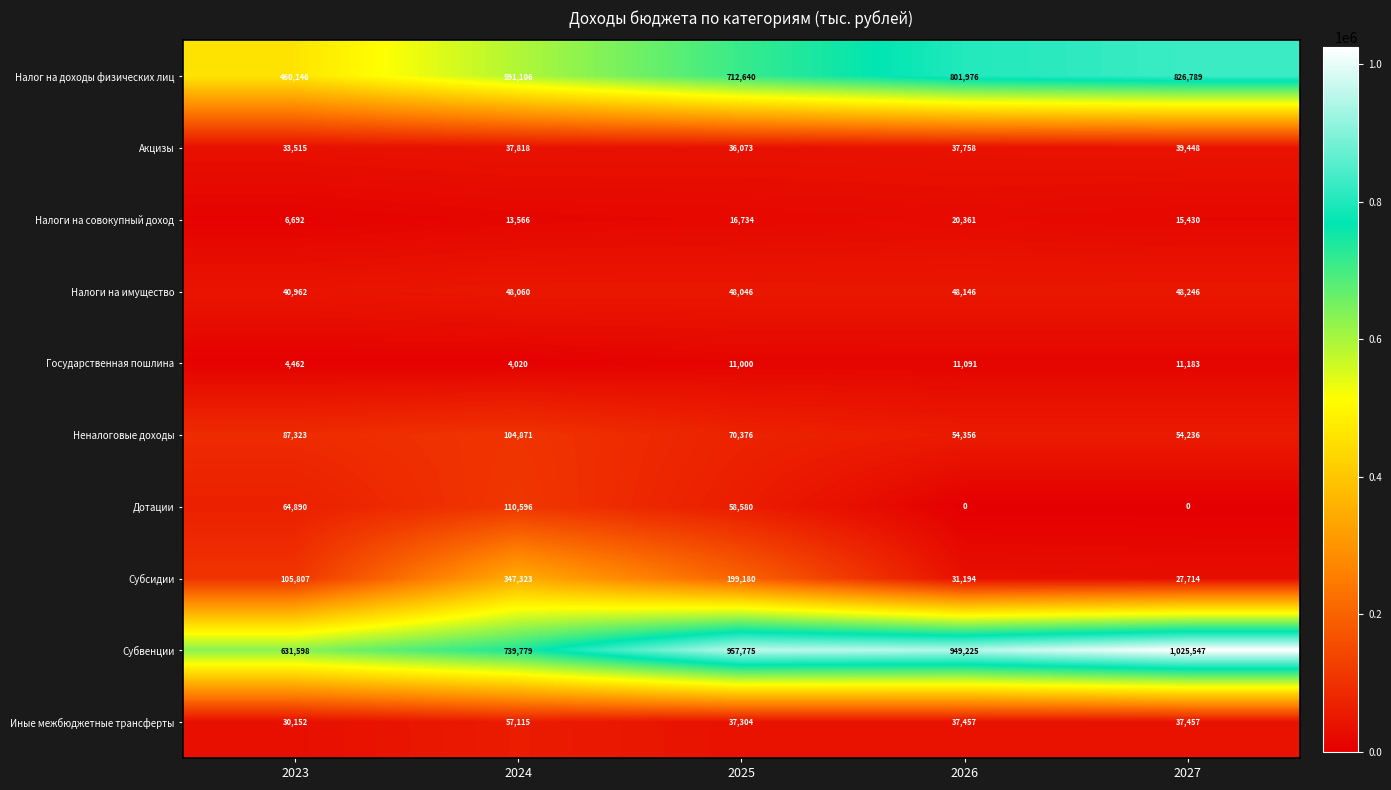

True or false: Неналоговые доходы has a value of 78227 at 2027.

False